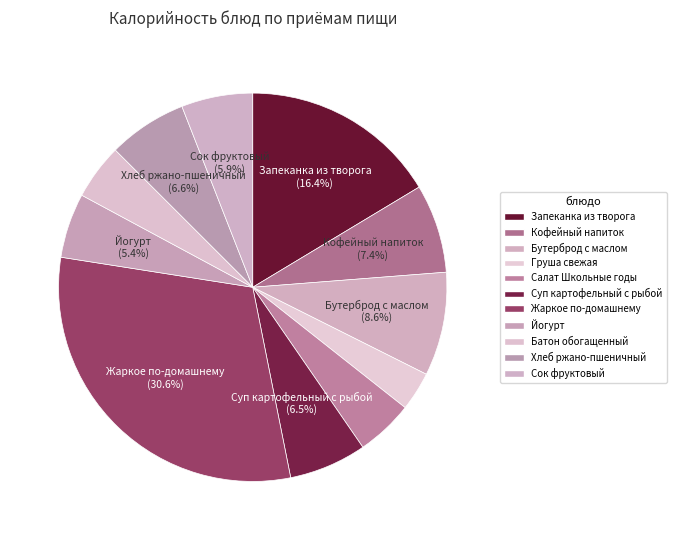

Which slice is the smallest?

Груша свежая